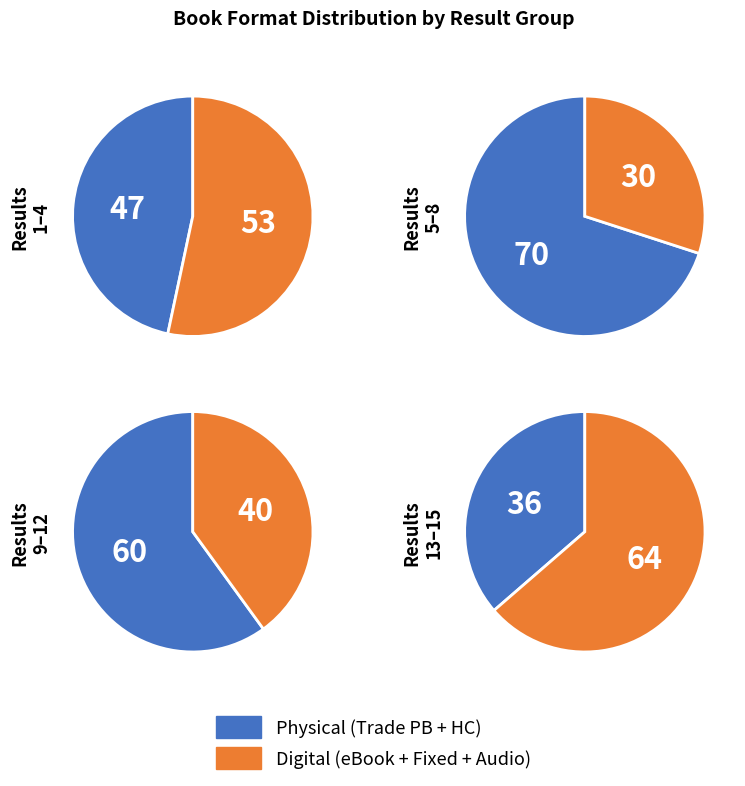

True or false: Hardcover accounts for 20% of the total.

False